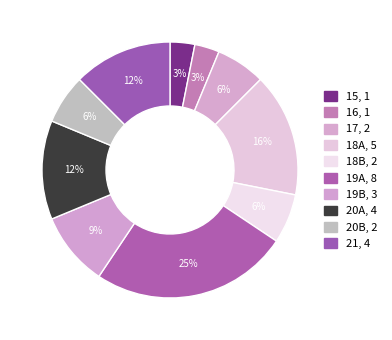

The 19A slice represents 18% of the pie. True or false?

False